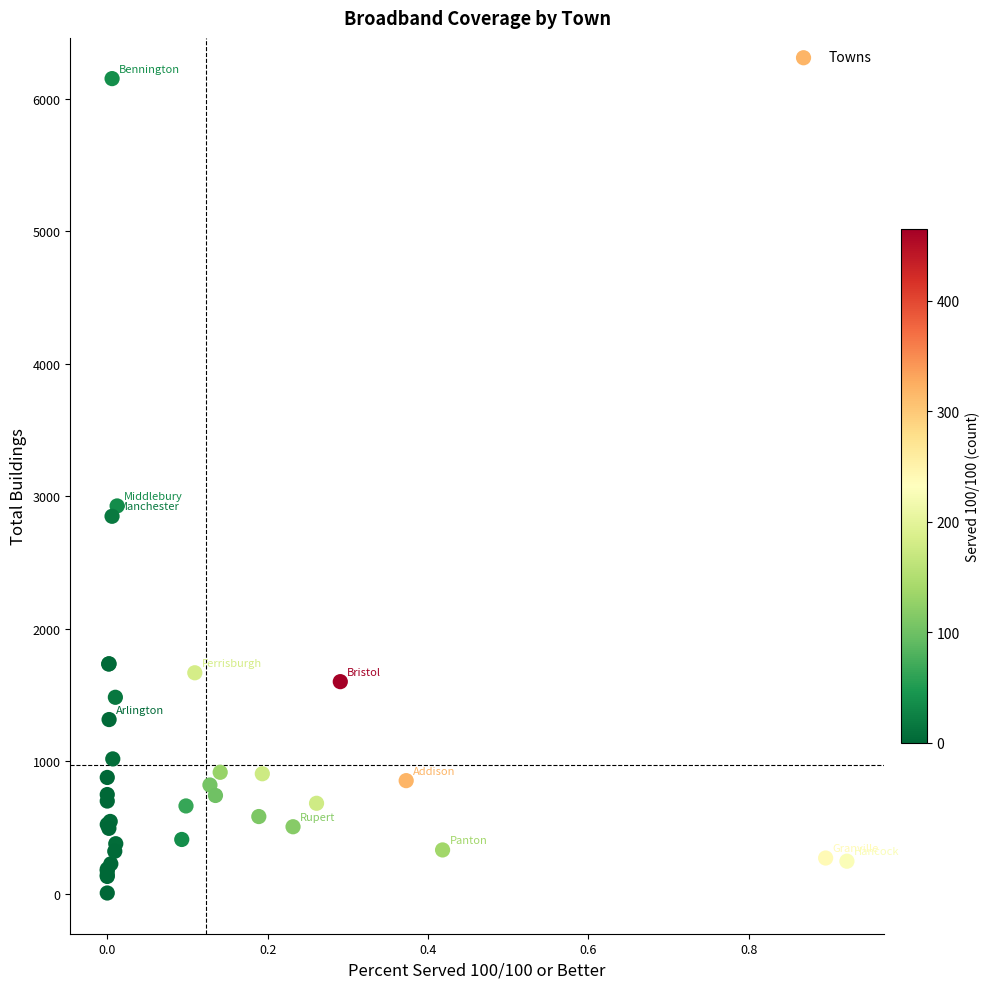

What Y value in the scatter plot is closest to 3078?

2926